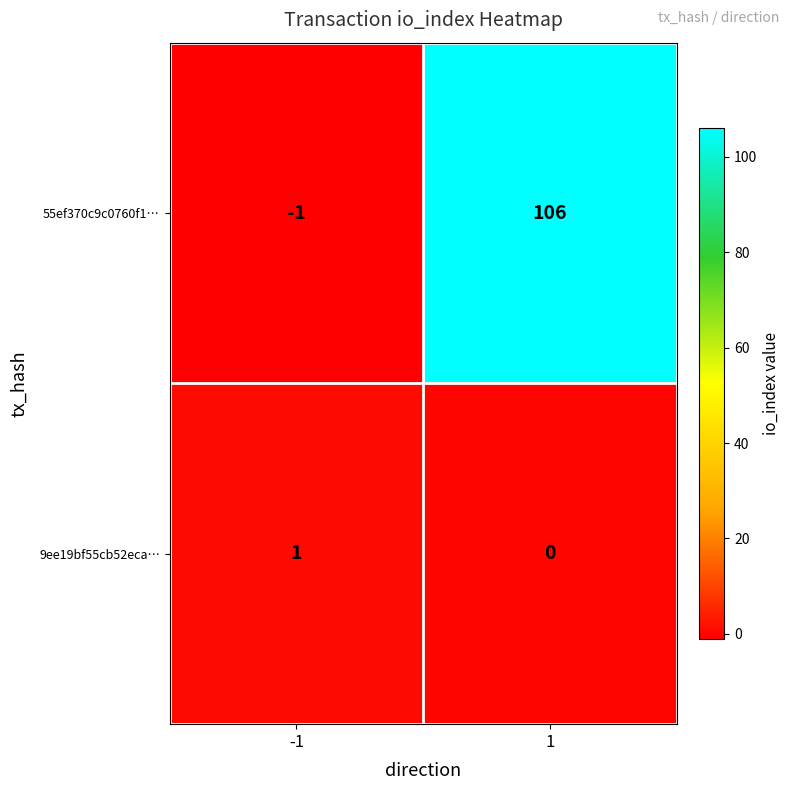

Which series changed the most between -1 and 1?

55ef370c9c0760f1…